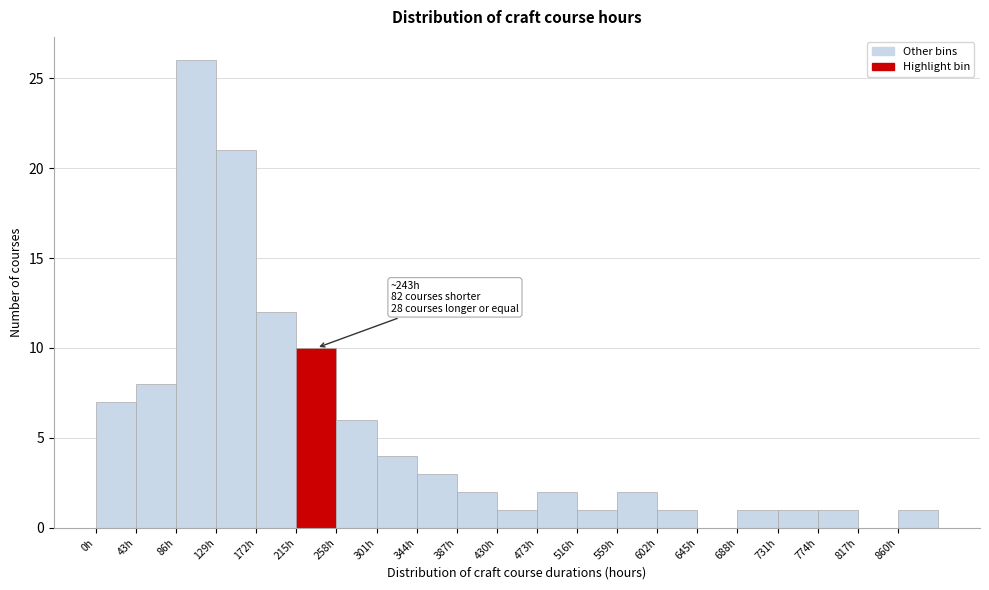

Which range on the x-axis has the tallest bar?

86 to 129